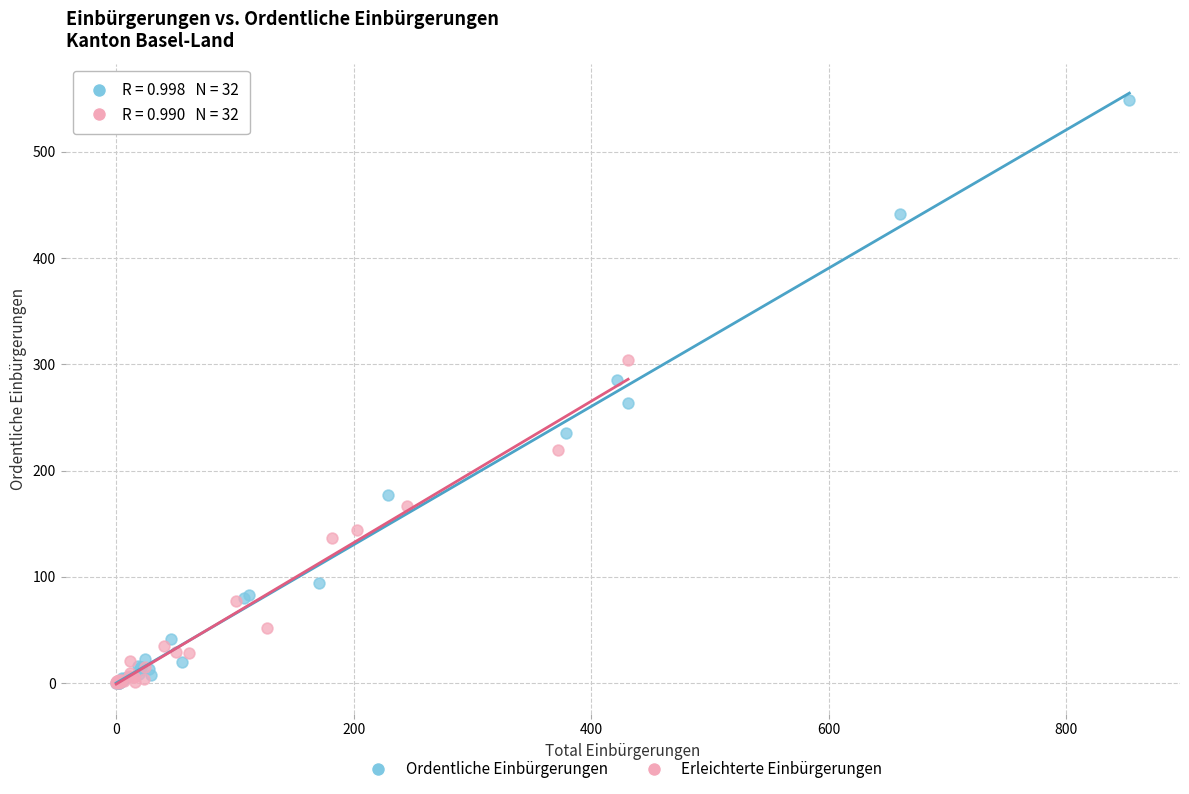

Which series reaches the maximum Y coordinate?

Ordentliche Einbürgerungen